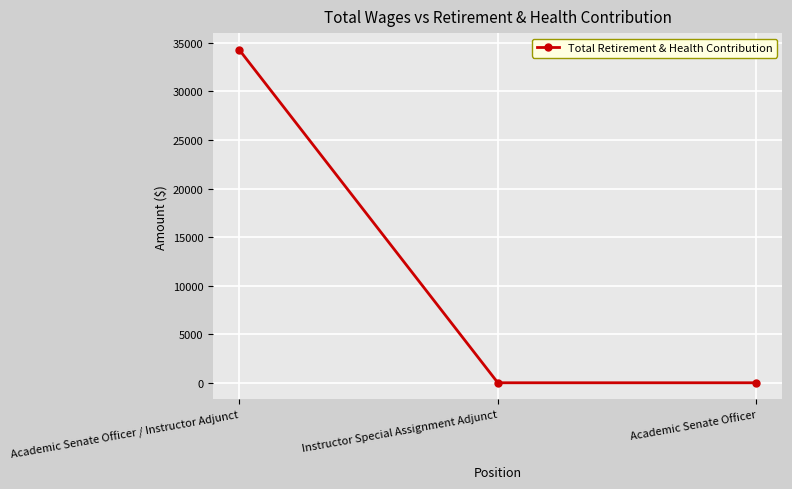

Which has a higher value, Academic Senate Officer / Instructor Adjunct or Academic Senate Officer?

Academic Senate Officer / Instructor Adjunct